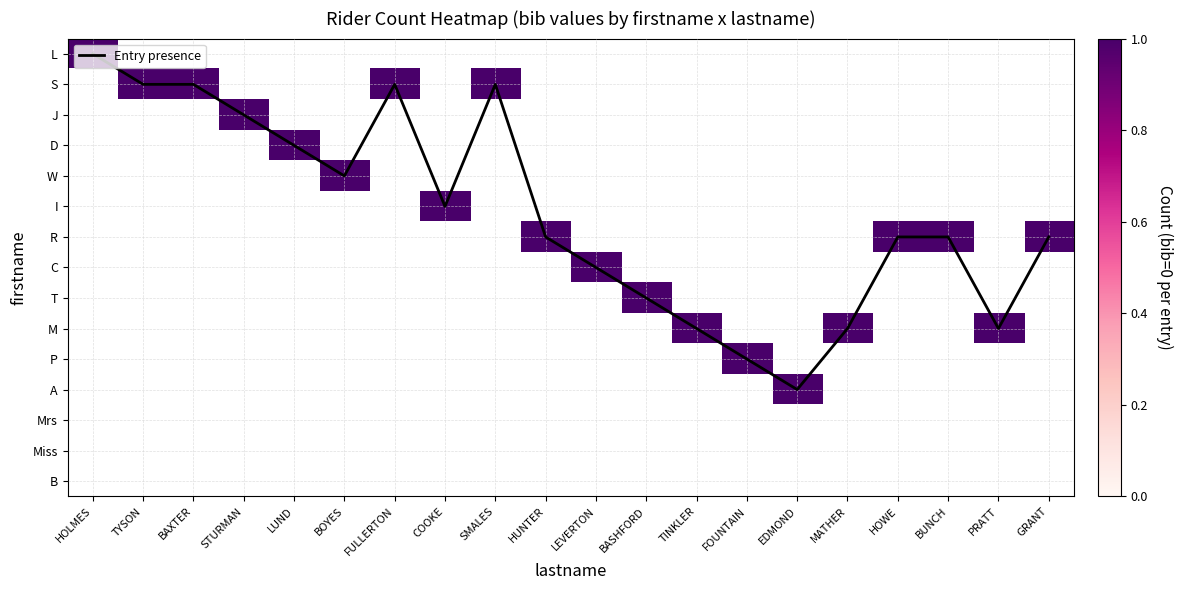

List the labels in order of D value, smallest first.

HOLMES, TYSON, BAXTER, STURMAN, BOYES, FULLERTON, COOKE, SMALES, HUNTER, LEVERTON, BASHFORD, TINKLER, FOUNTAIN, EDMOND, MATHER, HOWE, BUNCH, PRATT, GRANT, LUND